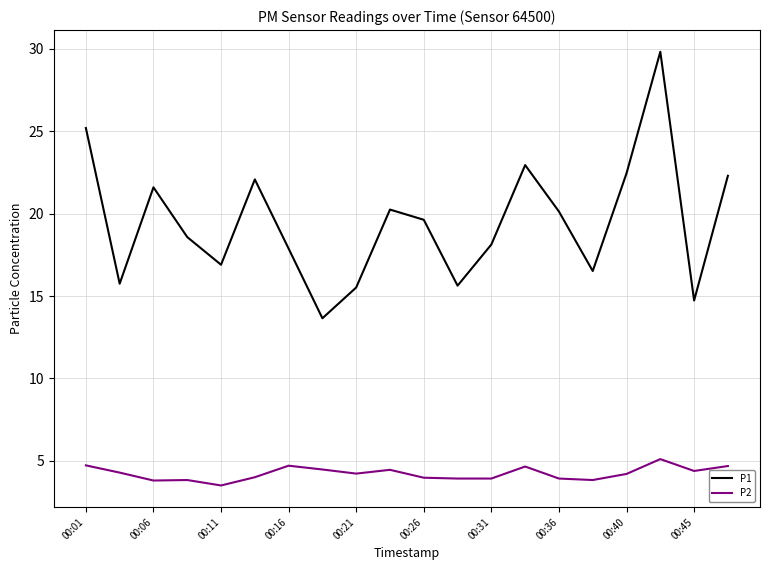

Which series has the largest total across all categories?

P1